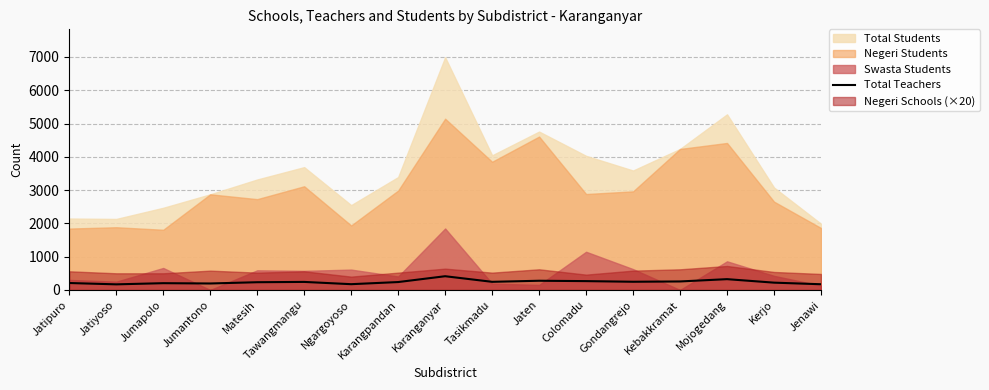

True or false: the data has more than 0 interior local peaks.

True